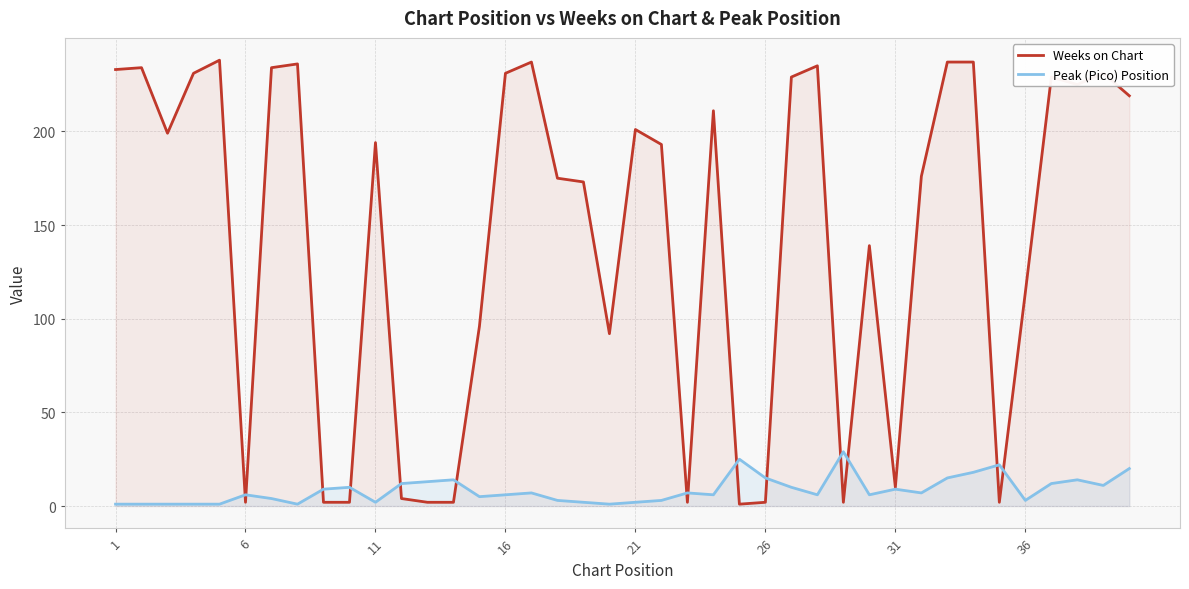

True or false: Peak (Pico) Position has more than 0 points higher than both neighbors.

True